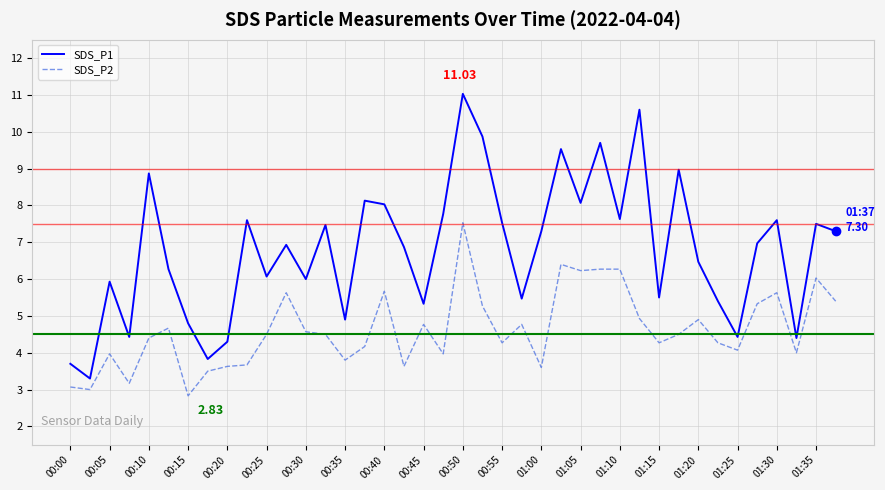

Rank the series by their average value, from highest to lowest.

SDS_P1, SDS_P2